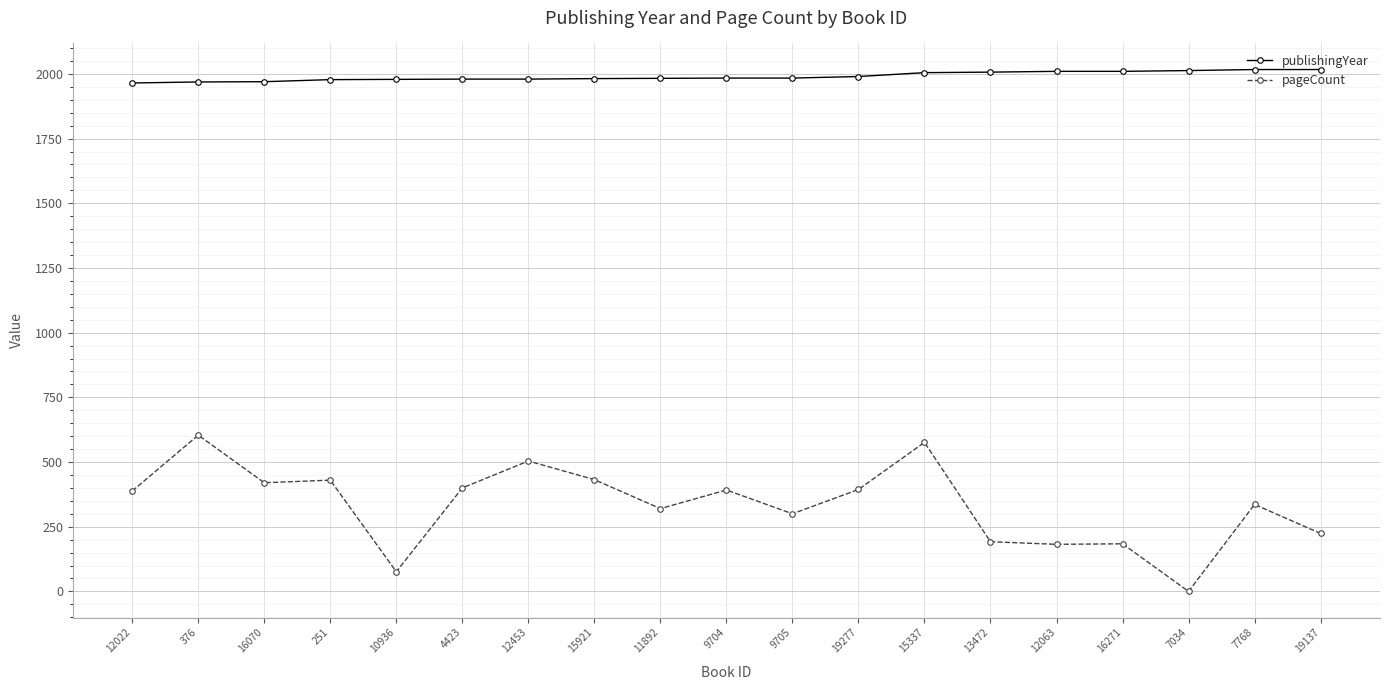

True or false: pageCount and publishingYear intersect in this chart.

False